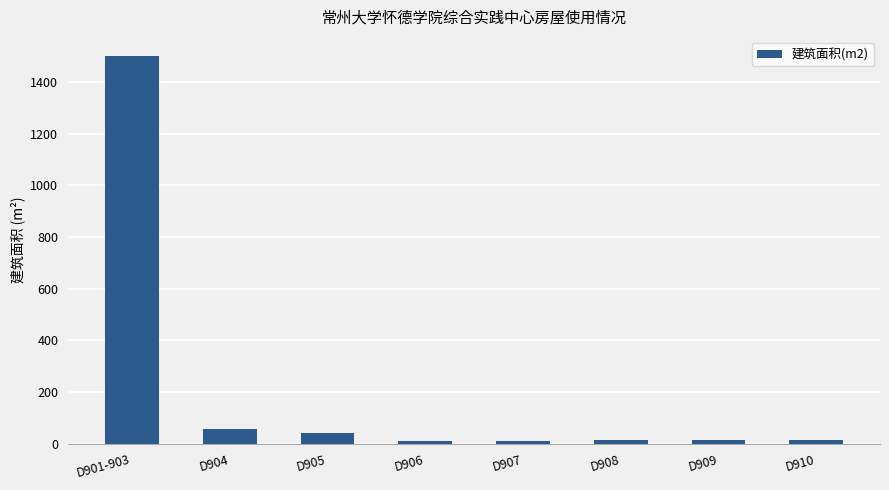

What is the difference between the maximum and minimum values?

1490.0